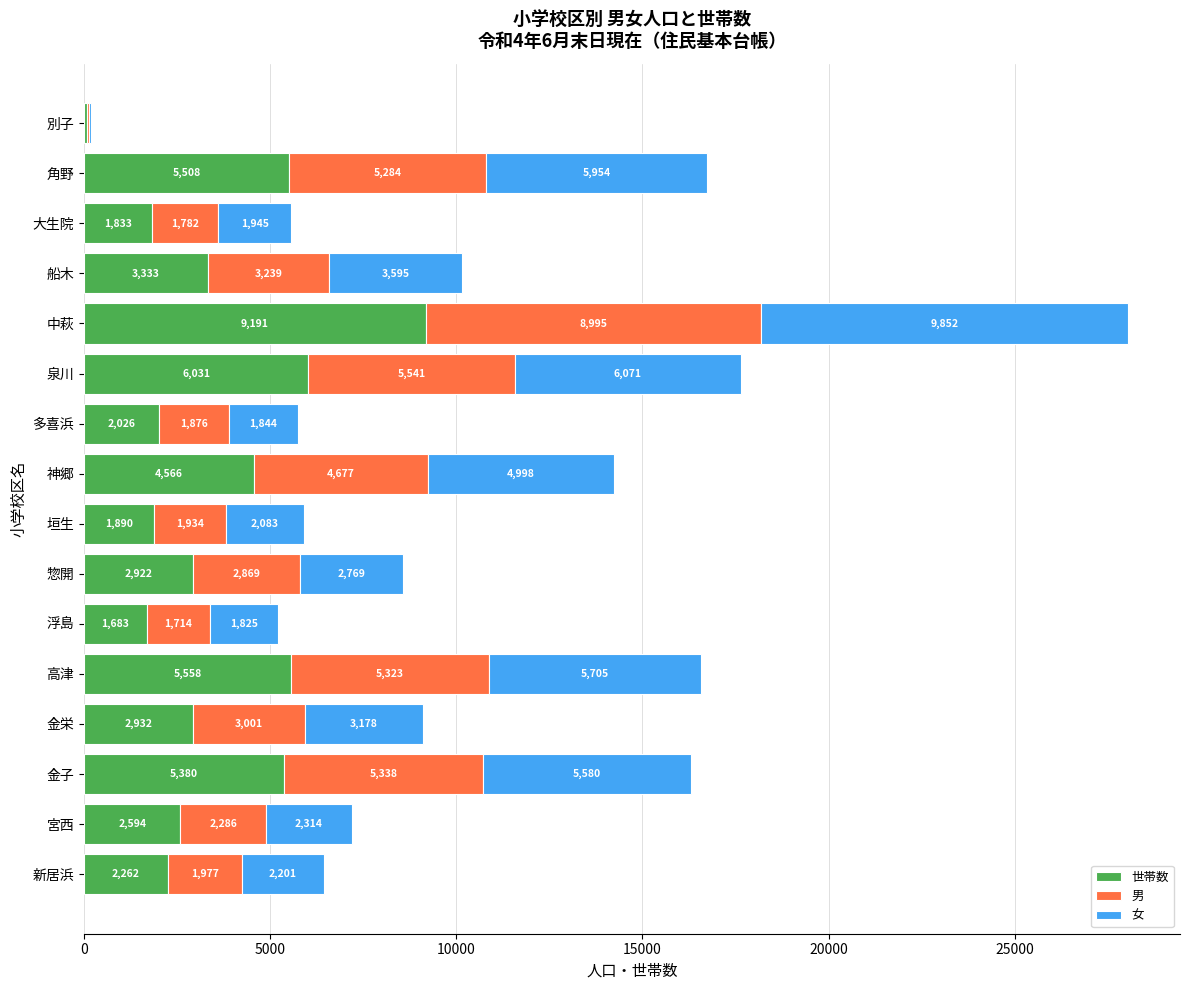

What is the total value across all series at 船木?

10167